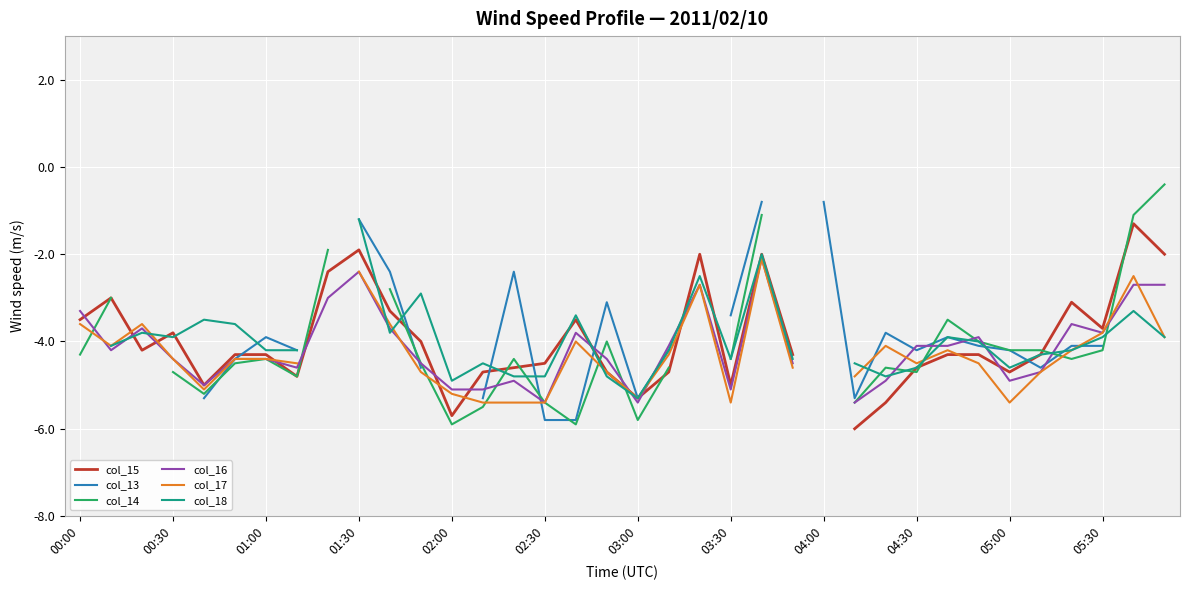

Is it true that col_16 equals -4.5 at 23?

True